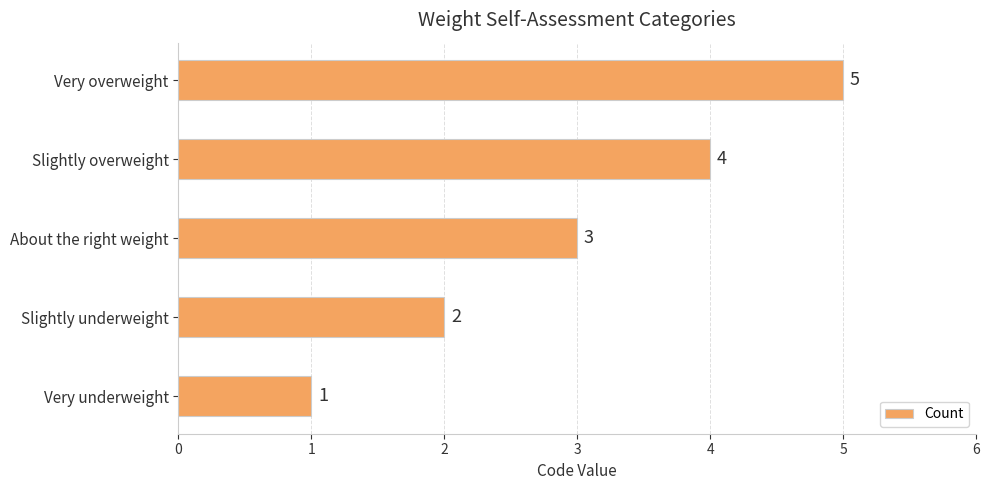

The value at Slightly underweight is 4. True or false?

False